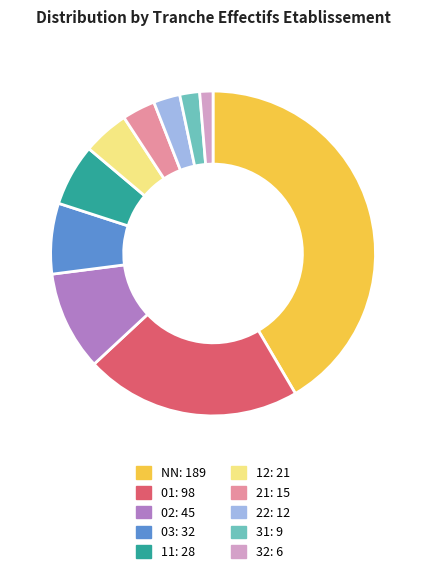

The 22 slice represents 3% of the pie. True or false?

True